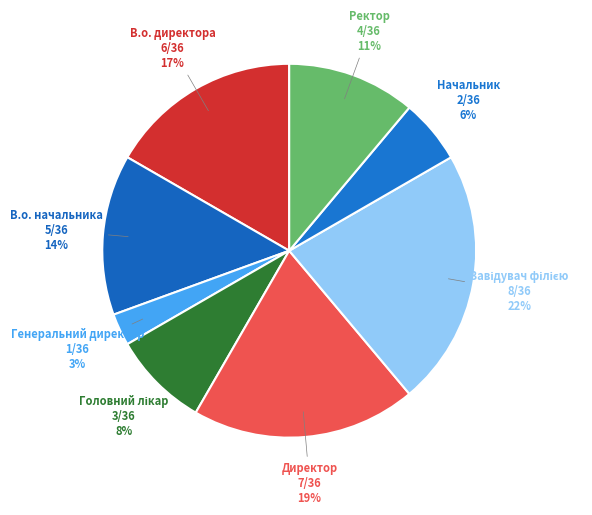

How many segments does this pie chart have?

8